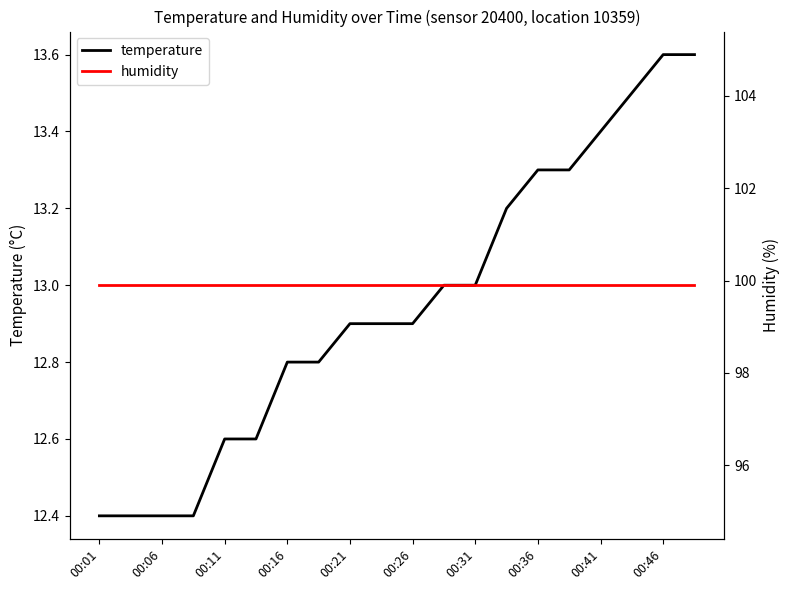

What is the highest value of the temperature series?

13.6